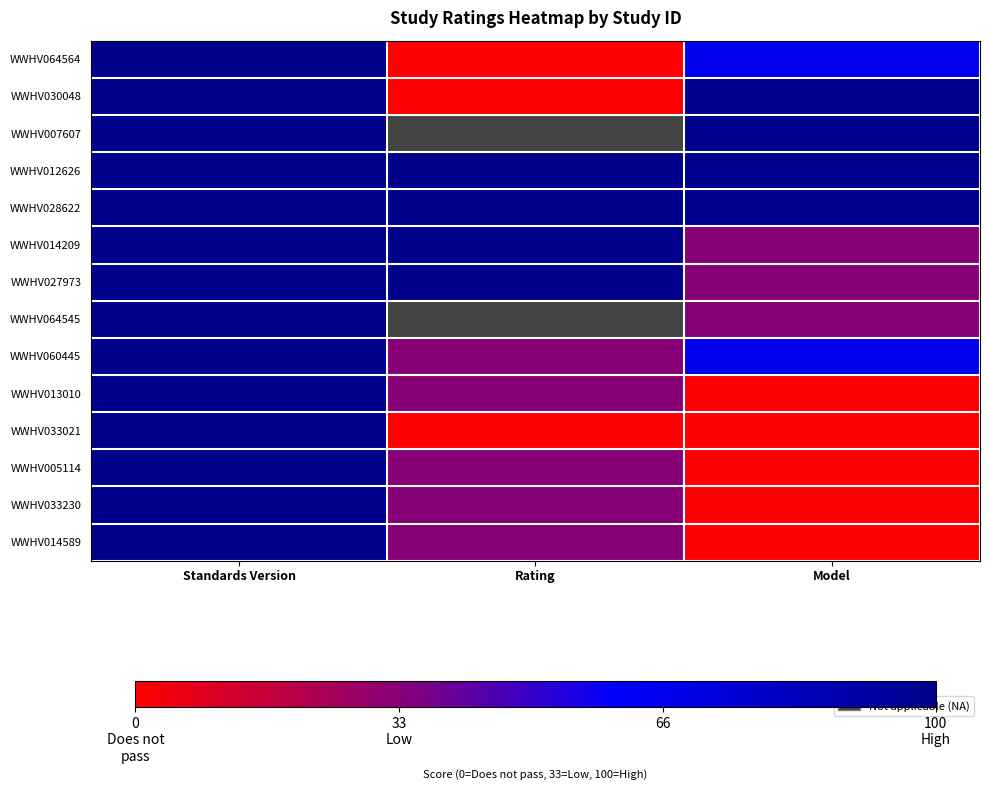

At how many categories does at least one series exceed 44?

3